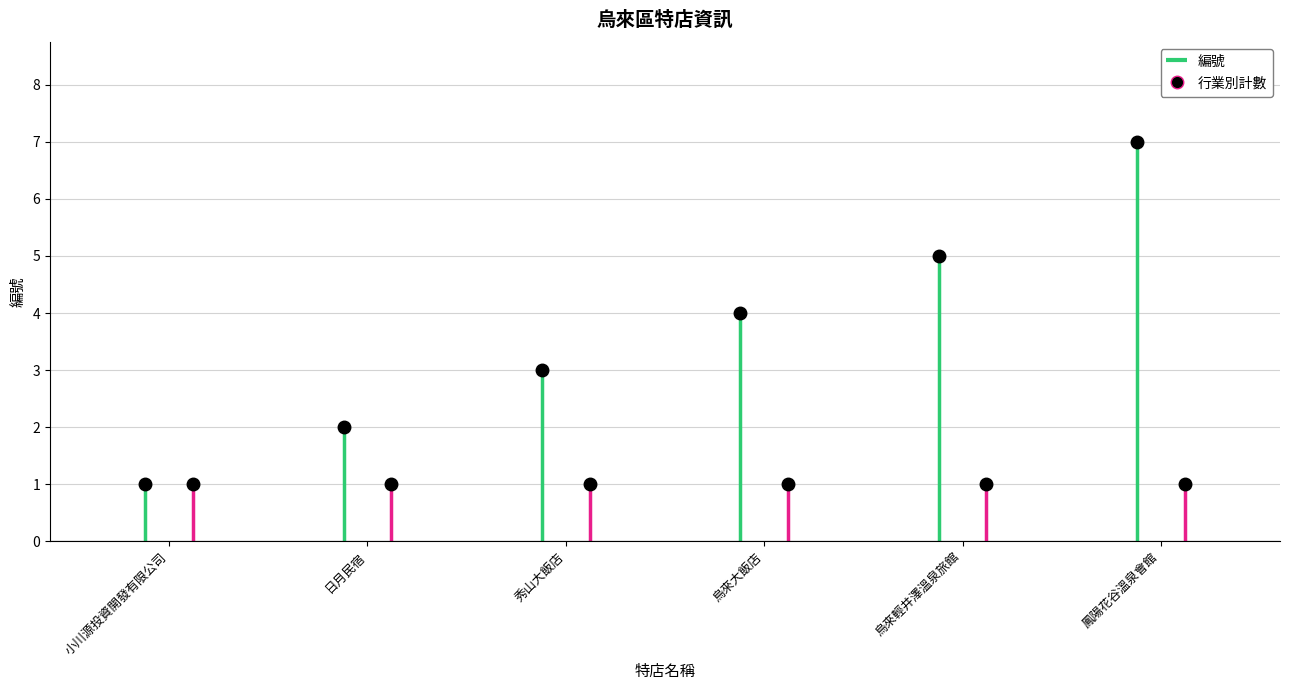

Which series has the largest total across all categories?

編號